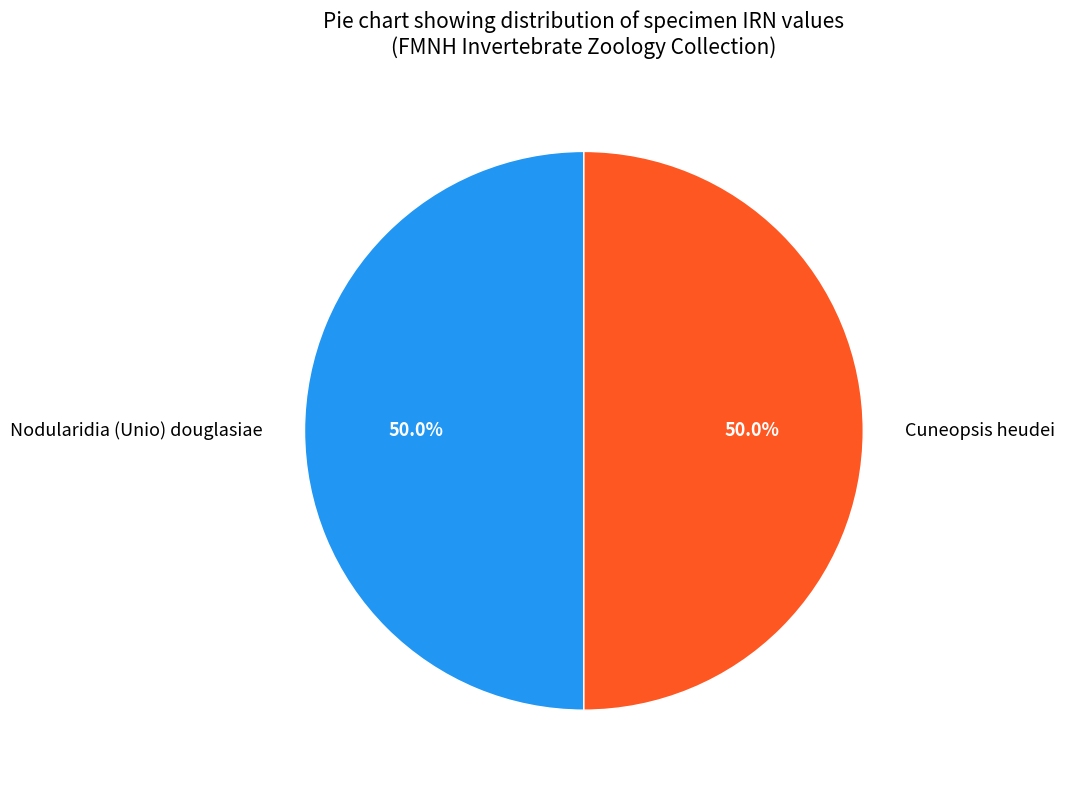

What is the ratio of the value at Cuneopsis heudei to the value at Nodularidia (Unio) douglasiae?

1.0